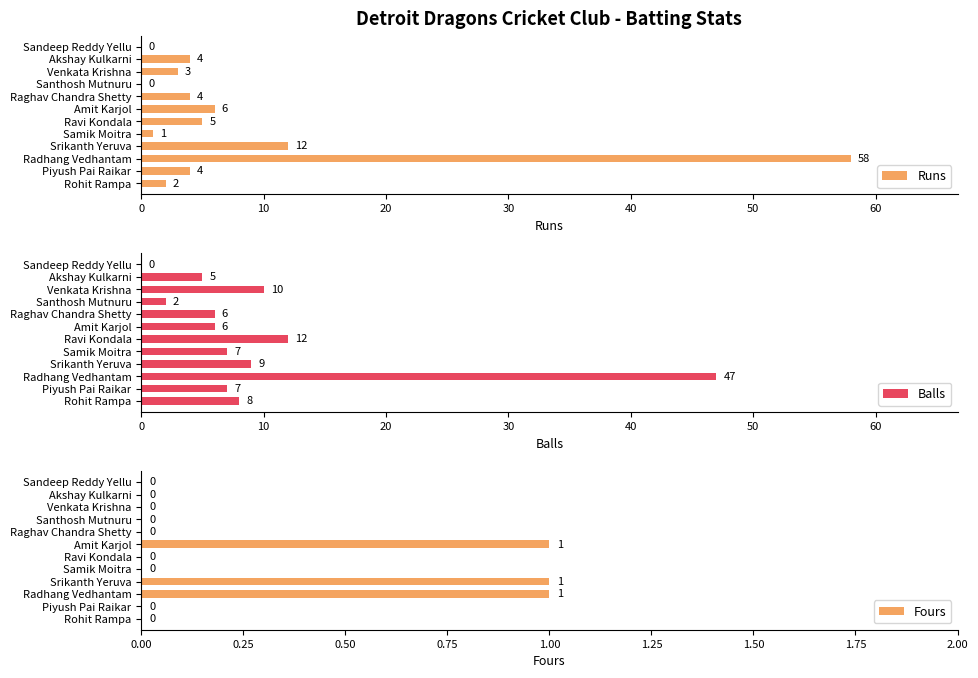

How many positive values does the Fours series have?

3